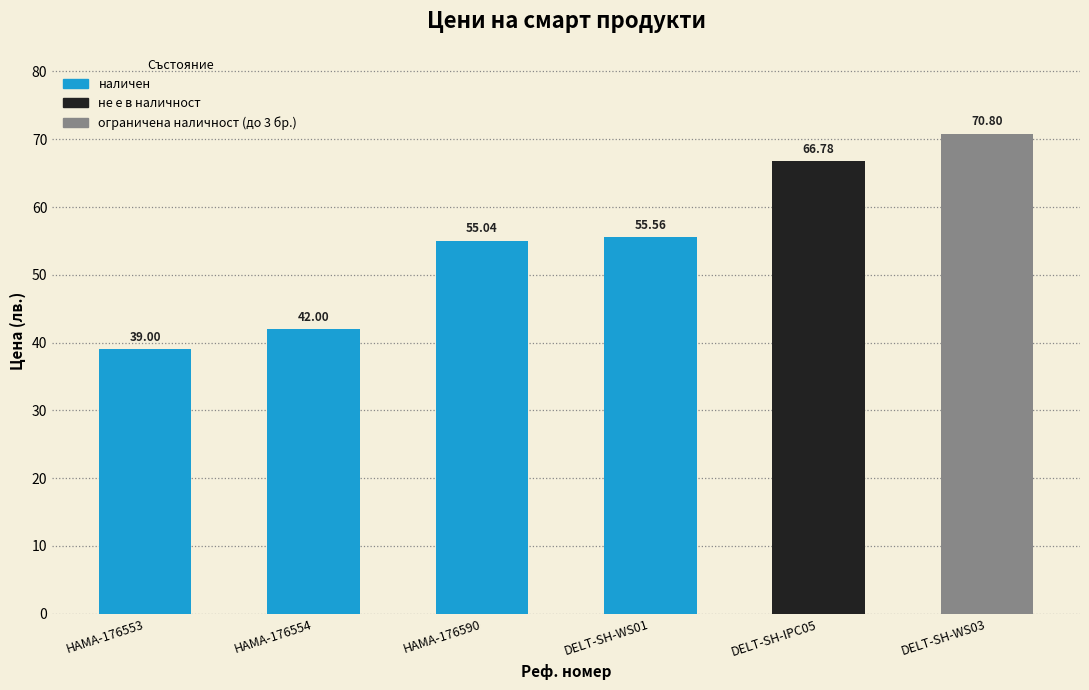

Rank the categories by value from highest to lowest.

DELT-SH-WS03, DELT-SH-IPC05, DELT-SH-WS01, HAMA-176590, HAMA-176554, HAMA-176553